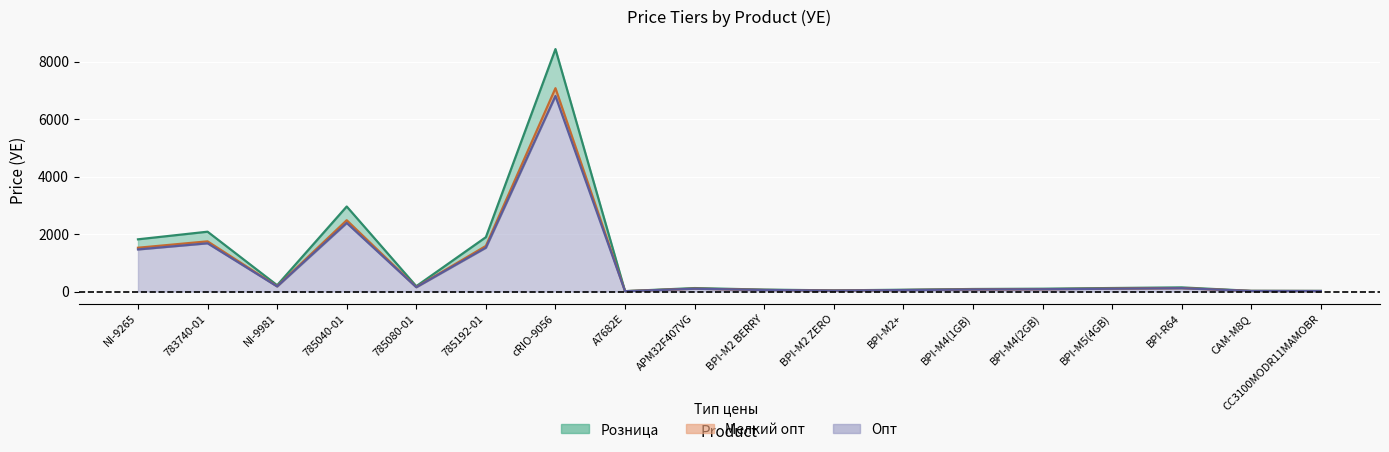

Is it true that Мелкий опт equals 2482.5 at 785040-01?

True